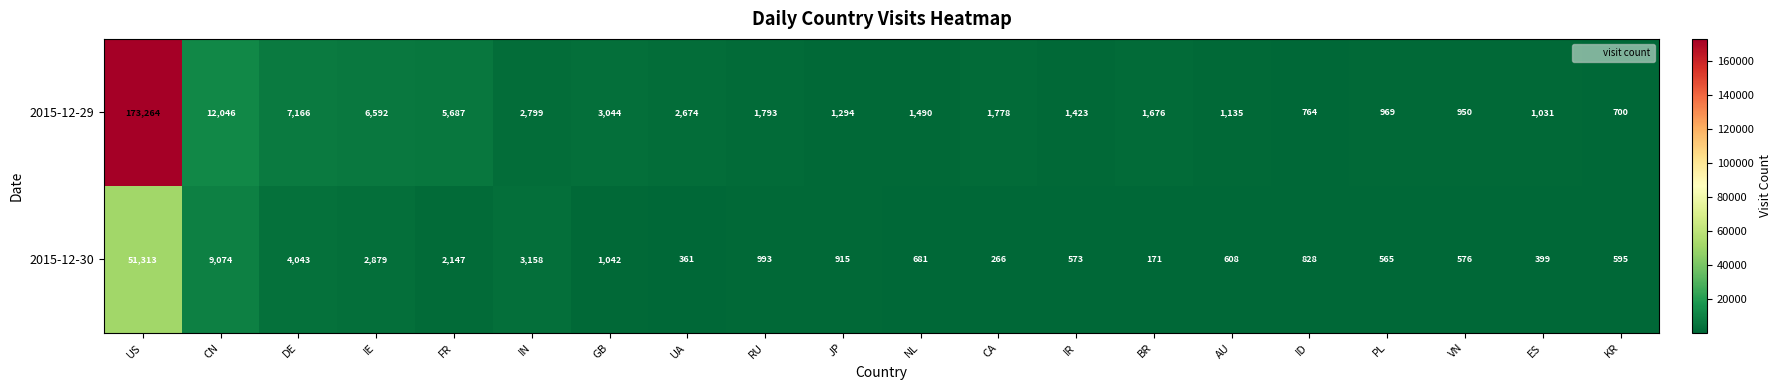

What value does the 2015-12-30 series have at IN, to the nearest 100?

3200